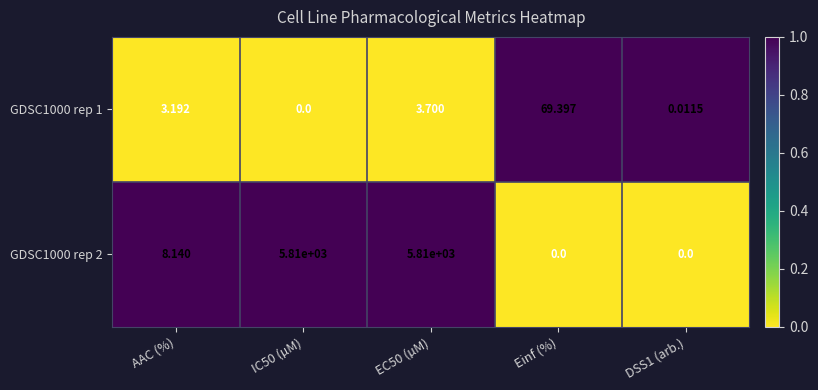

At which label is GDSC1000 rep 2 closest to 2905?

AAC (%)